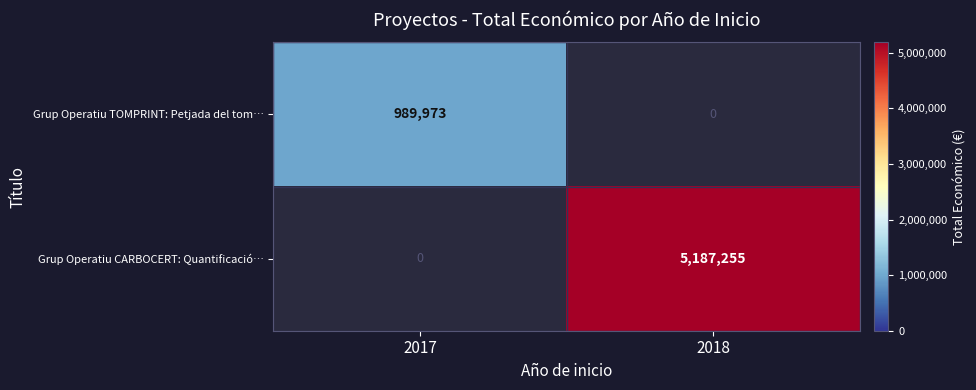

What is the total value across all series at 2017?

989973